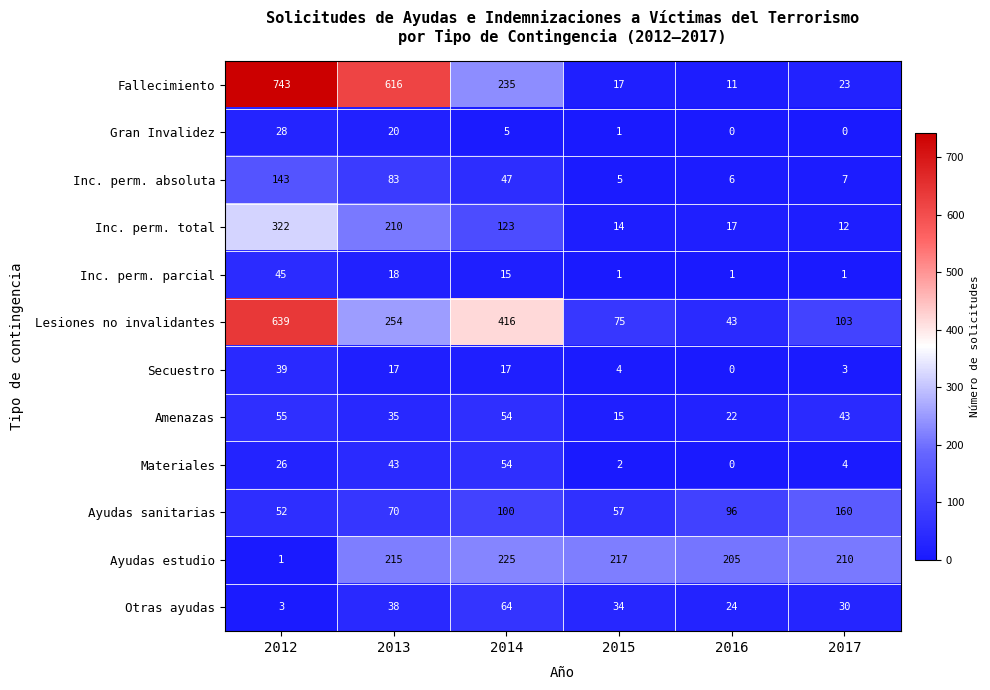

Which series changed the most between 2012 and 2013?

Lesiones no invalidantes